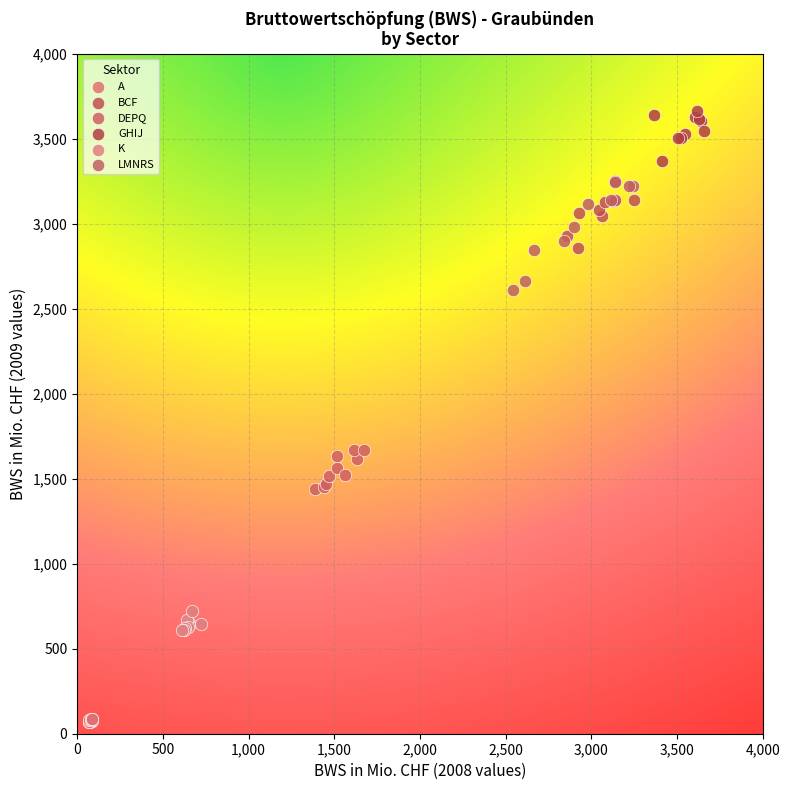

Which series has the largest Y range (max minus min)?

LMNRS